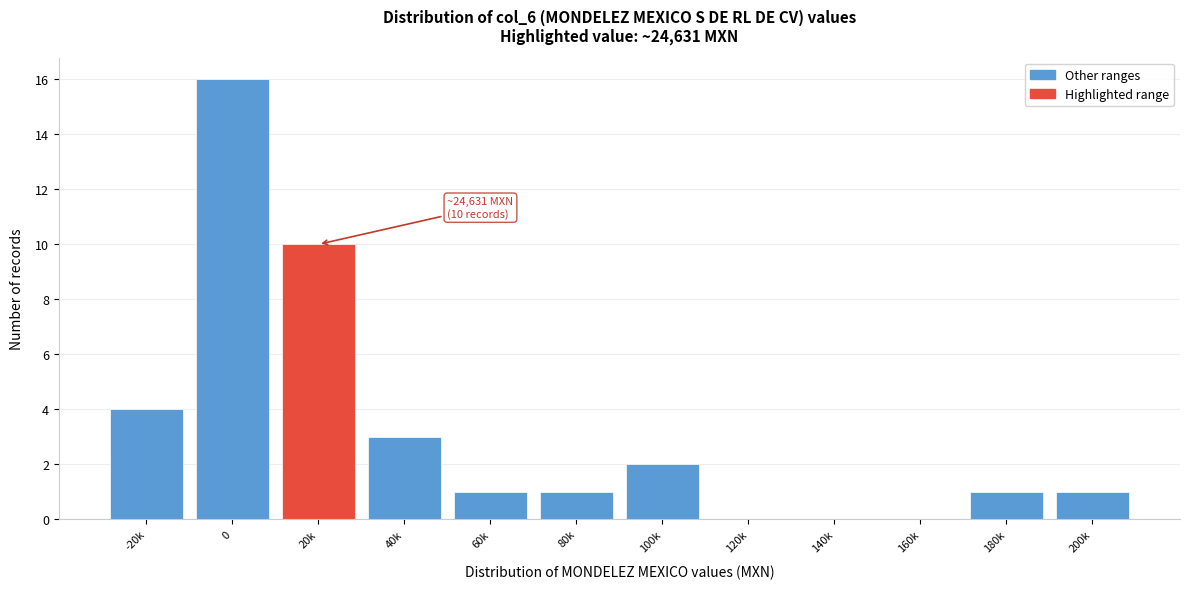

Reading left to right, what are all the values shown in this chart?

-20k=4	0=16	20k=10	40k=3	60k=1	80k=1	100k=2	120k=0	140k=0	160k=0	180k=1	200k=1